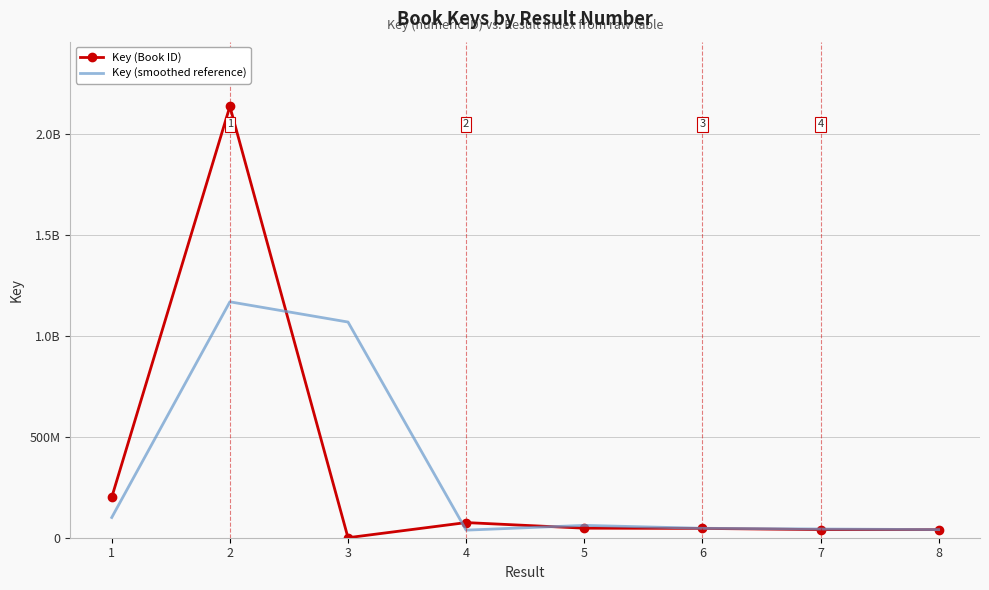

True or false: Key (smoothed reference) has a value of 1472661754.2 at 3.

False